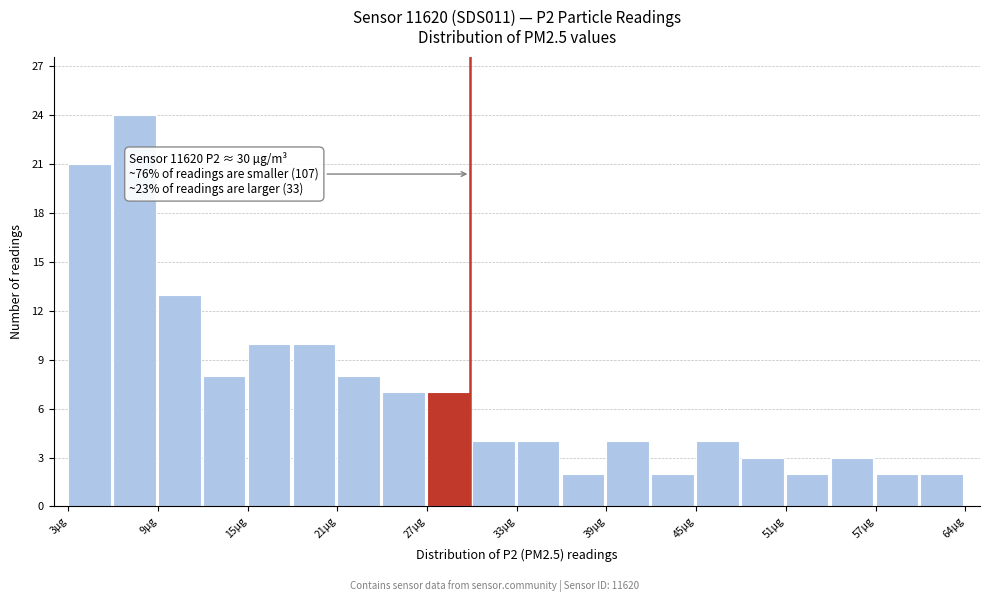

Read against the x-axis, roughly where is the centre of the tallest bar?

7